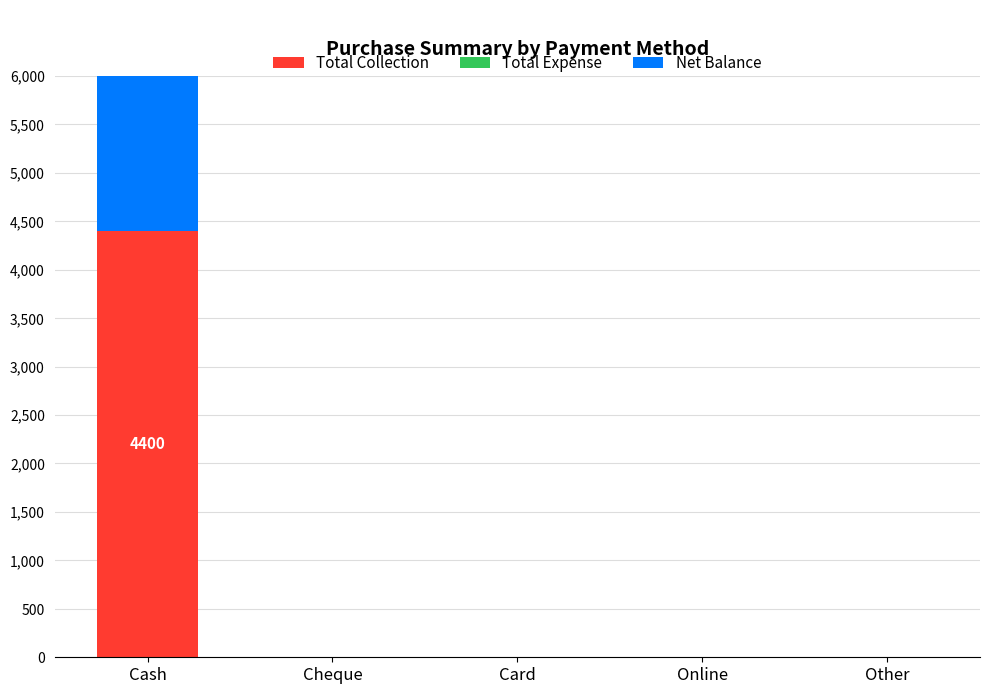

At which label is Net Balance closest to 2200?

Cash